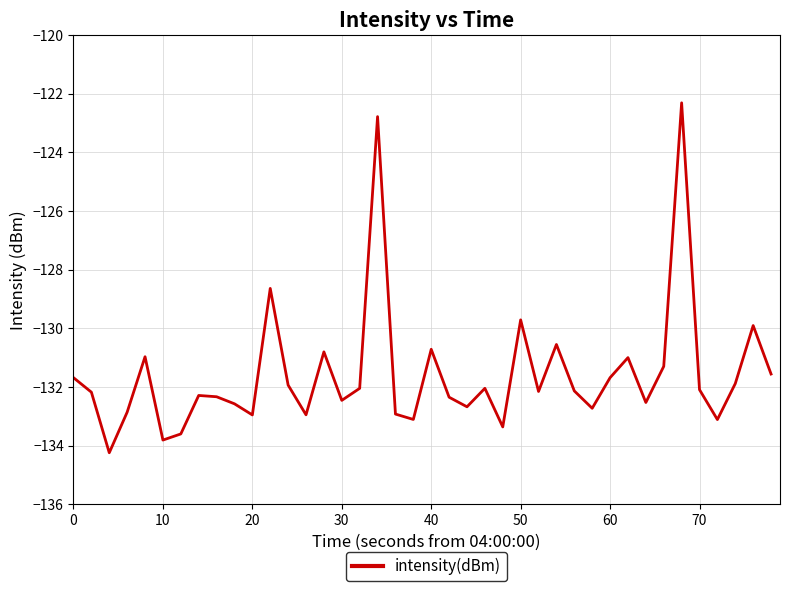

True or false: the data has more than 2 interior local peaks.

True